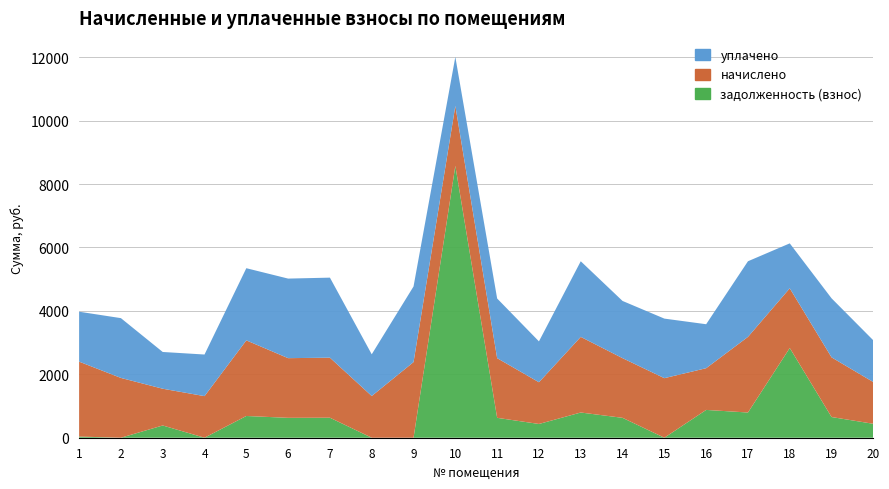

Reading right to left, what are all the values shown in this chart?

задолженность (взнос): 20=438.4	19=652.5	18=2829.5	17=794.9	16=876.9	15=0.0	14=627.2	13=795.0	12=433.7	11=627.2	10=8572.6	9=0.0	8=0.0	7=631.0	6=627.2	5=685.4	4=0.2	3=386.3	2=0.0	1=36.4
начислено: 20=1315.3	19=1881.6	18=1881.6	17=2384.6	16=1315.3	15=1877.9	14=1881.6	13=2384.6	12=1315.3	11=1881.6	10=1889.1	9=2384.6	8=1315.3	7=1892.8	6=1881.6	5=2384.6	4=1311.5	3=1158.8	2=1885.3	1=2362.3
уплачено: 20=1315.3	19=1861.2	18=1417.1	17=2384.6	16=1386.7	15=1877.9	14=1803.8	13=2384.6	12=1288.8	11=1881.6	10=1545.2	9=2384.6	8=1315.3	7=2523.8	6=2508.8	5=2275.1	4=1311.5	3=1158.8	2=1885.3	1=1574.9